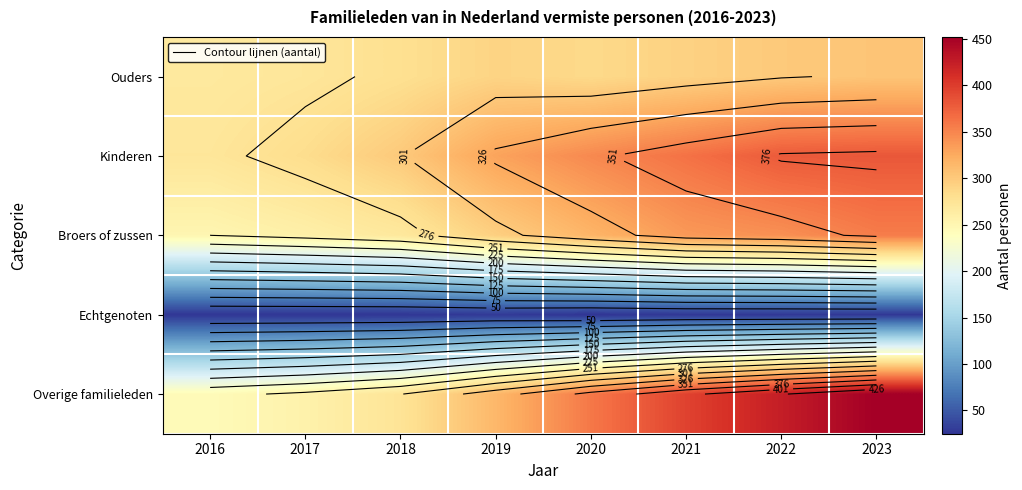

What is the sum of the Overige familieleden values at 2020 and 2017?

615